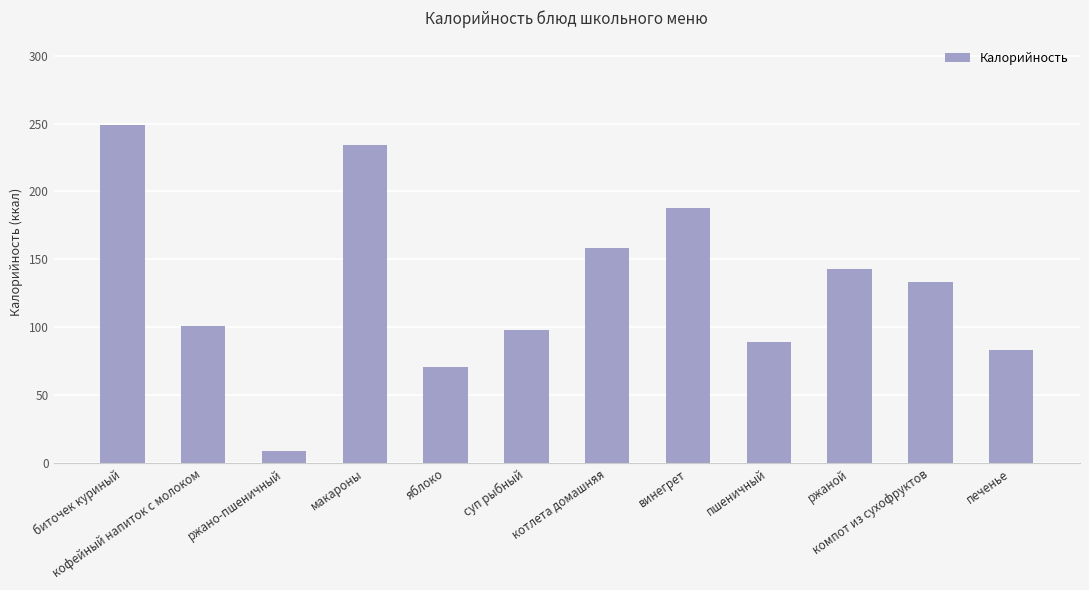

True or false: the data shows 118.8 at винегрет.

False